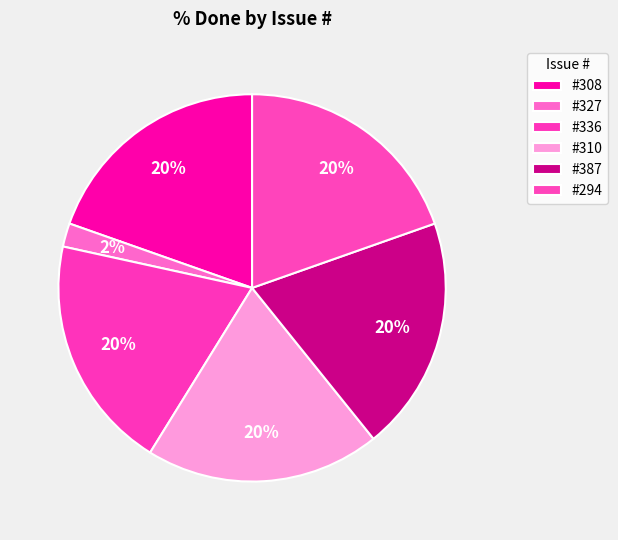

Is there any slice that represents more than half of the pie?

No